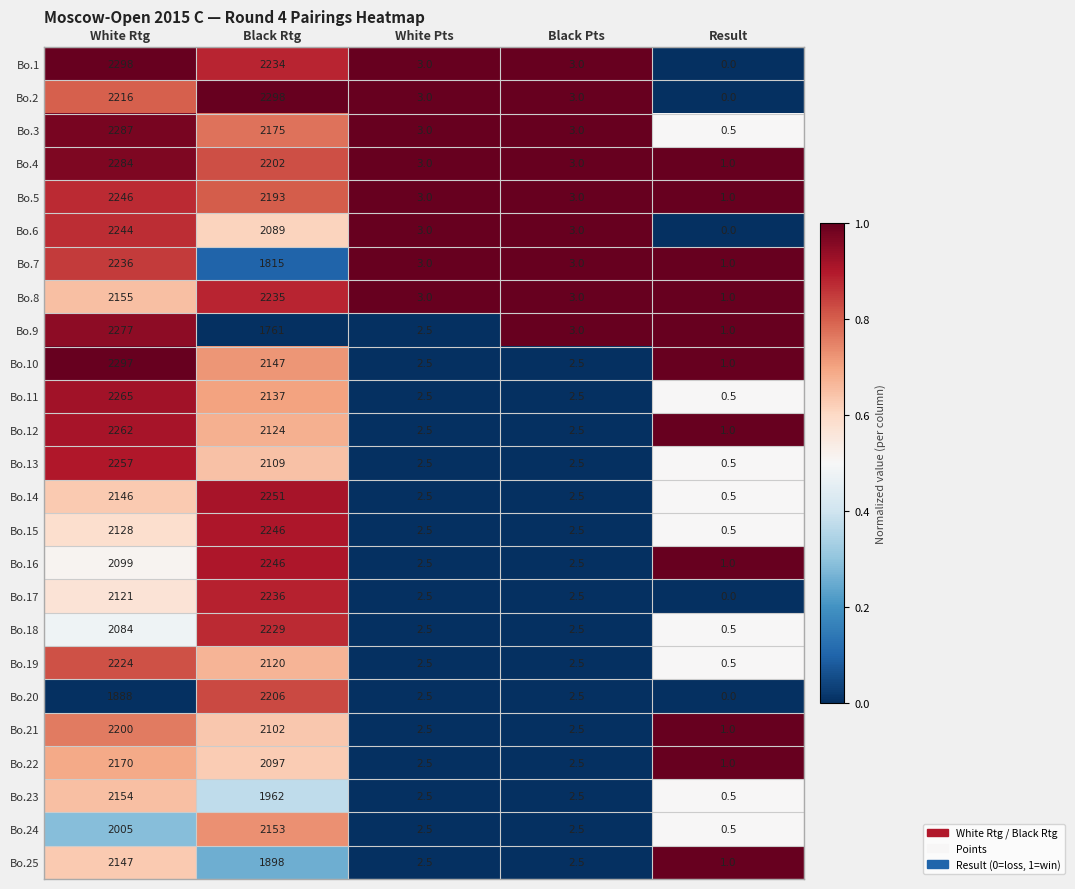

What is the spread (max minus min) of values at Black Pts?

0.5